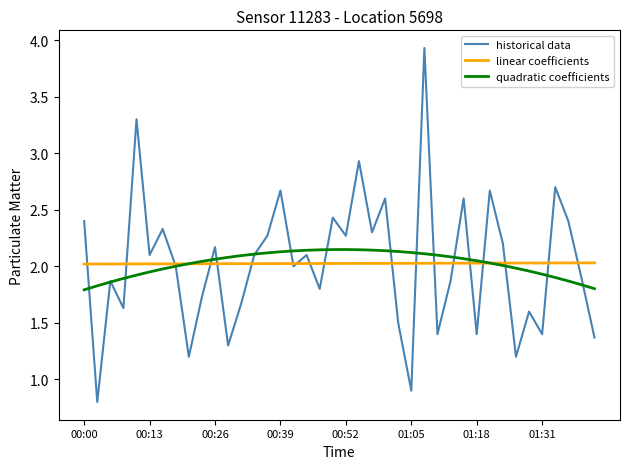

Which series has the widest spread of values?

historical data